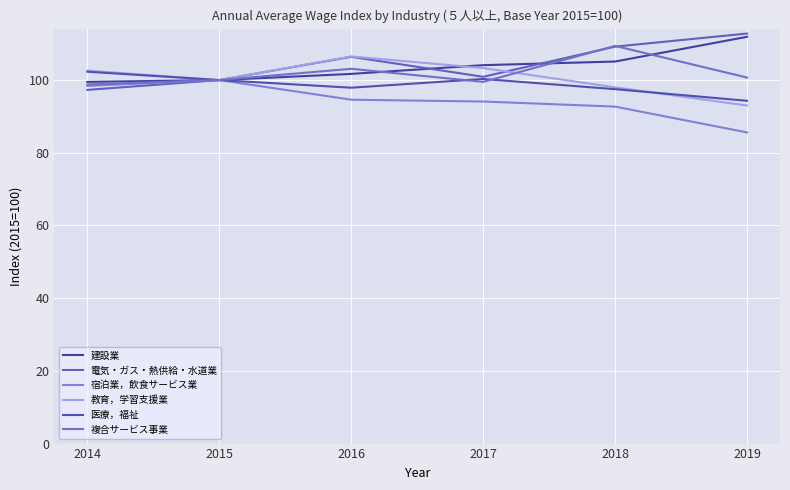

What is the sum of all 宿泊業，飲食サービス業 values?

565.4